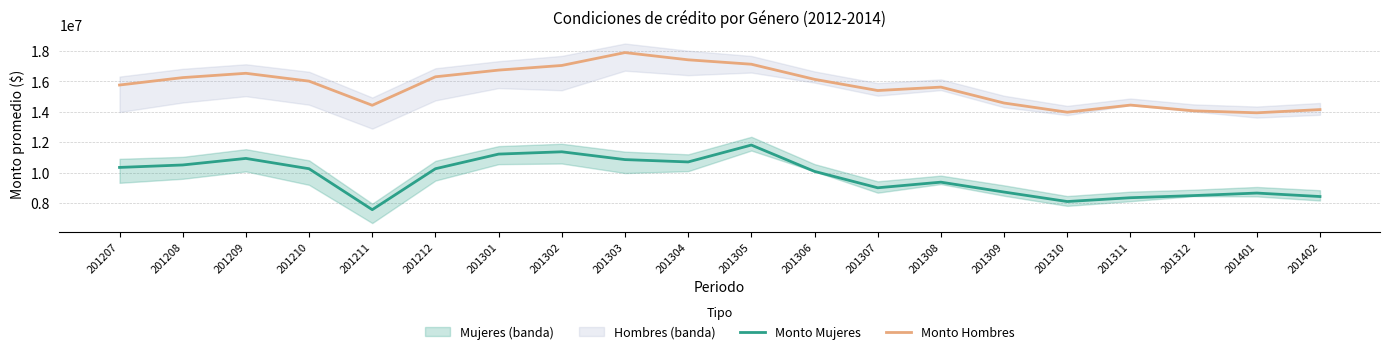

Rank the series by their maximum value, from highest to lowest.

Monto Hombres, Monto Mujeres